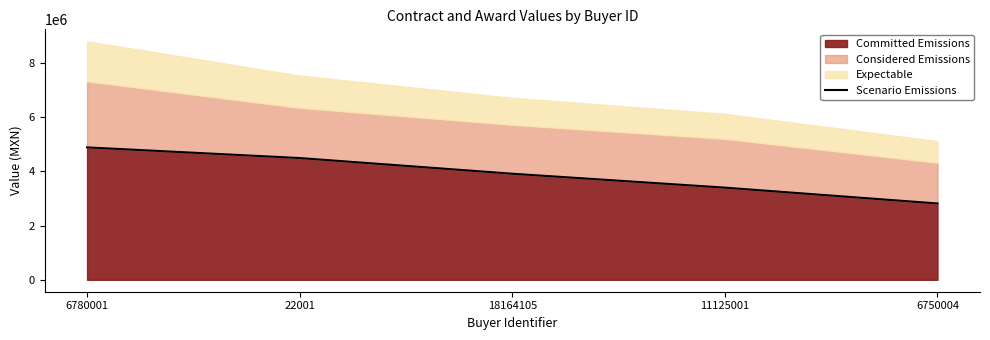

True or false: the data has more than 2 interior local peaks.

False